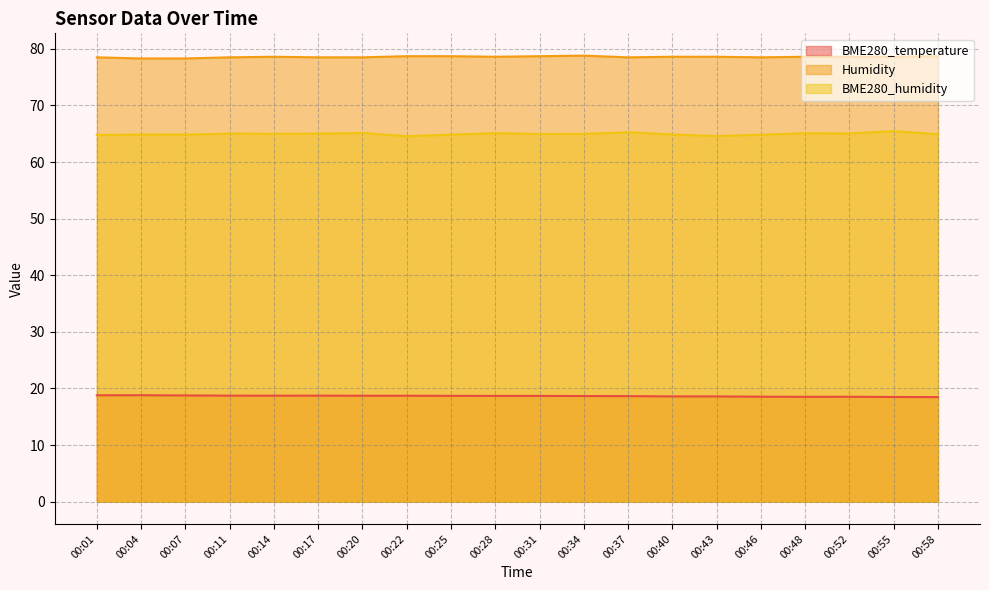

Between 00:01 and 00:25, which is larger?

00:01